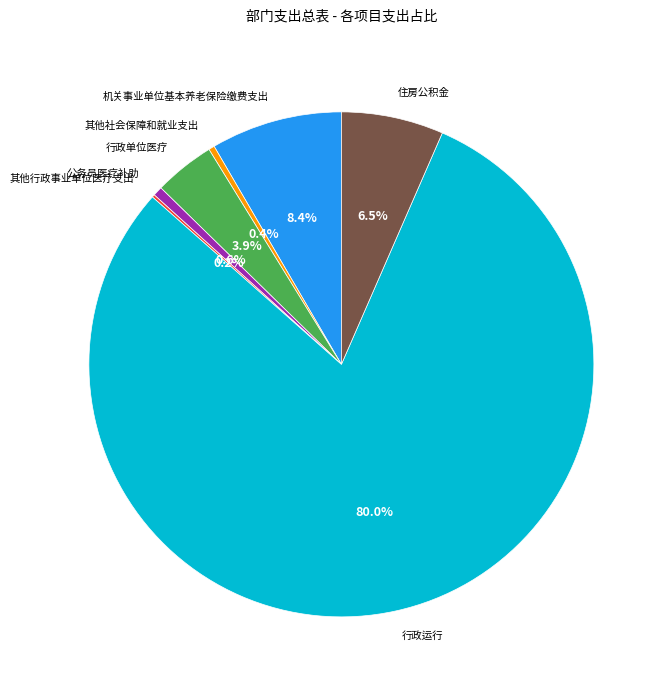

Is there a majority slice in this chart?

Yes